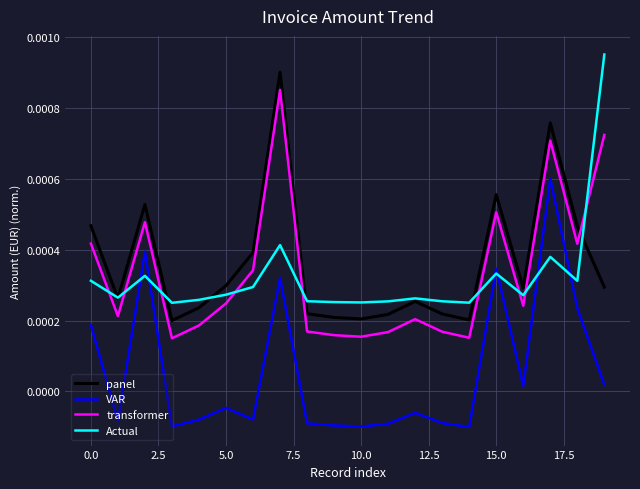

Count the number of categories in the chart.

20